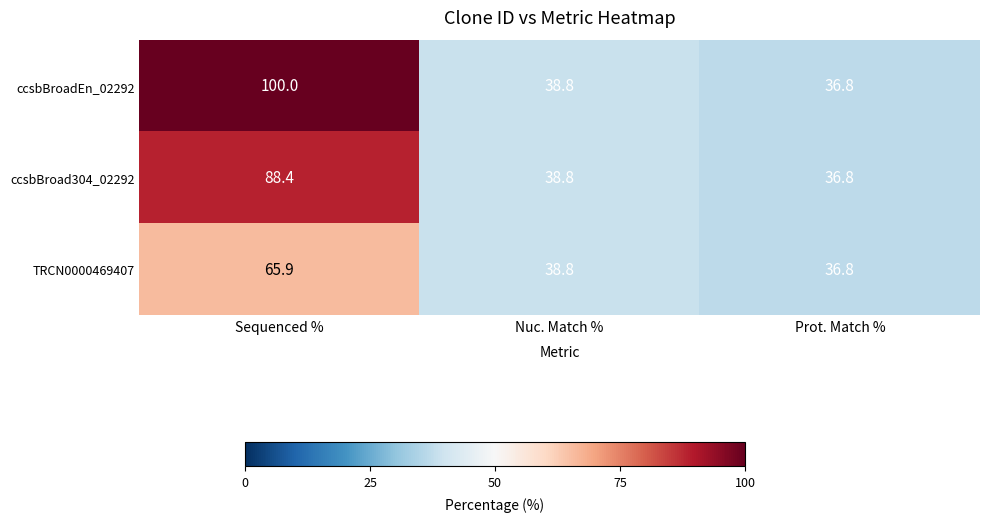

What is the sum of the ccsbBroadEn_02292 values at Sequenced % and Nuc. Match %?

138.8